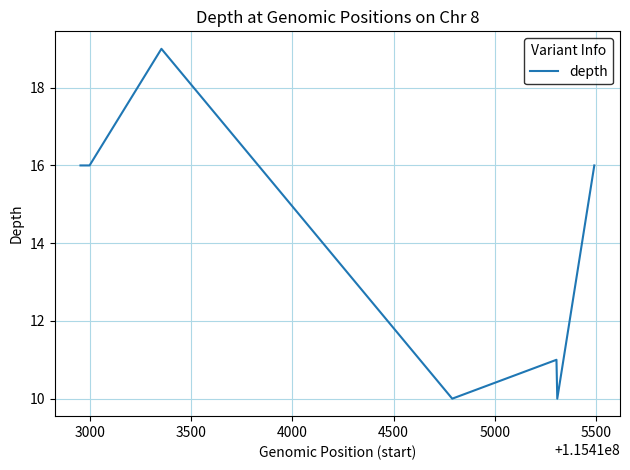

Count the number of data series in this chart.

1